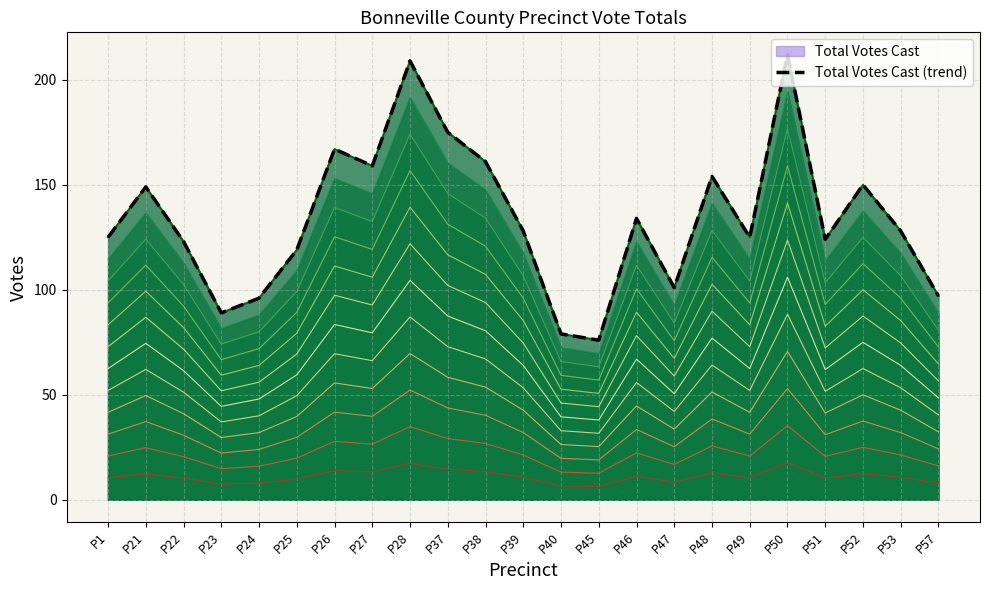

How many data points are less than 128?

11